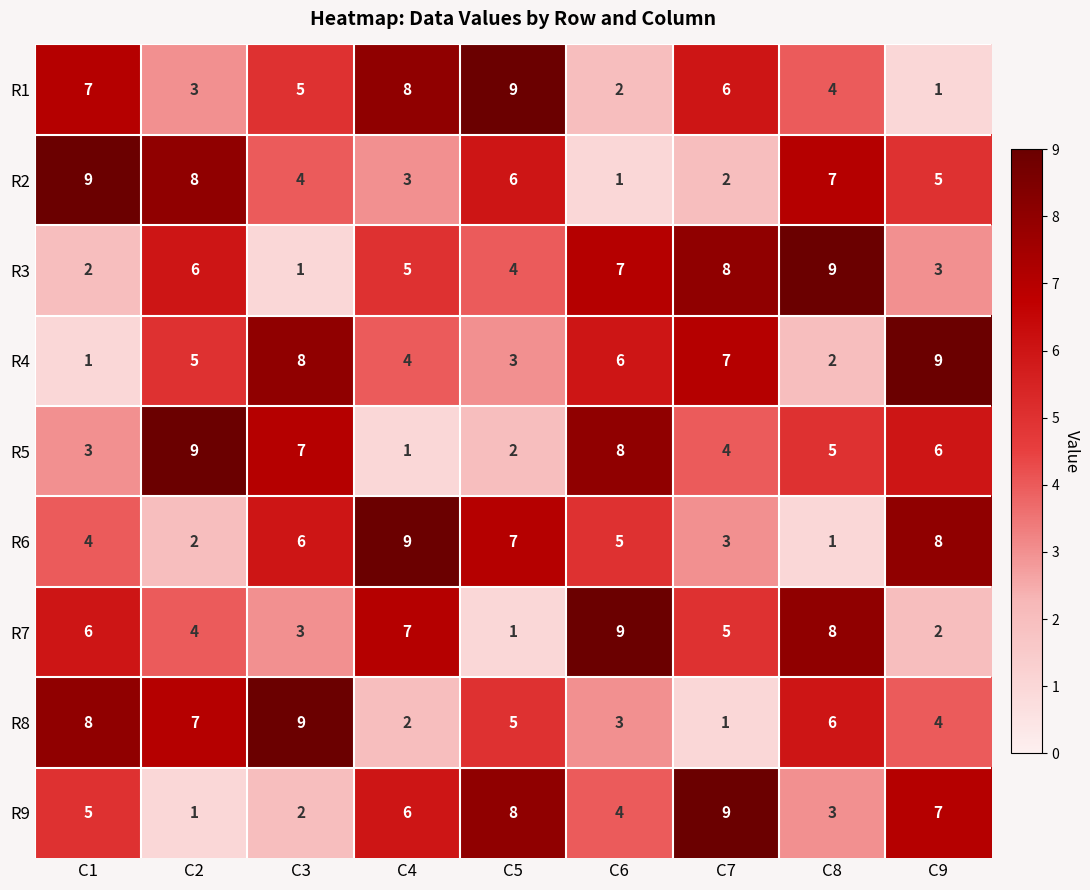

What is the spread (max minus min) of values at C9?

8